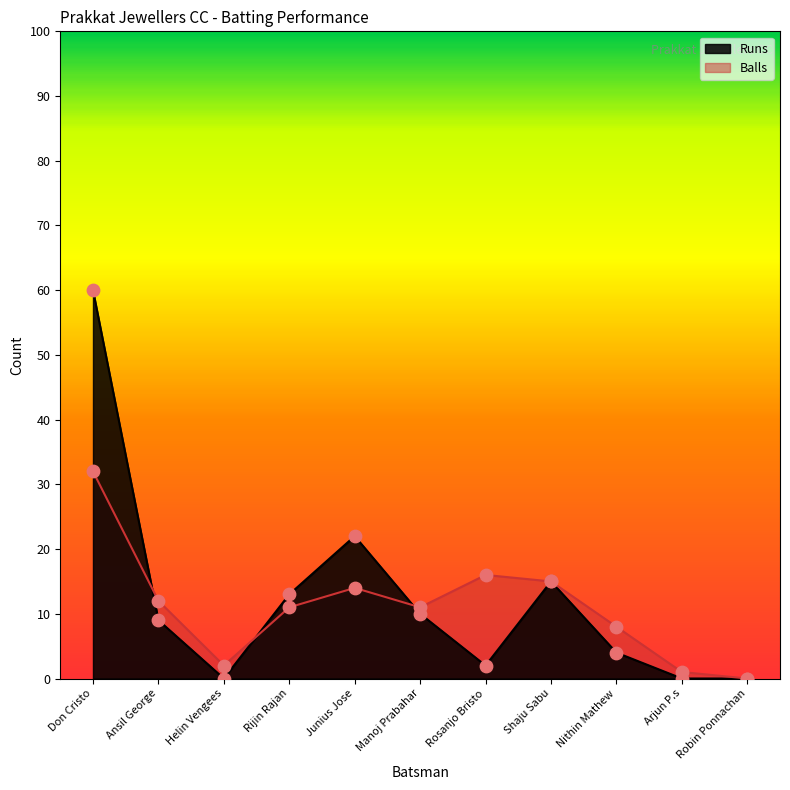

Which series has the largest total across all categories?

Runs